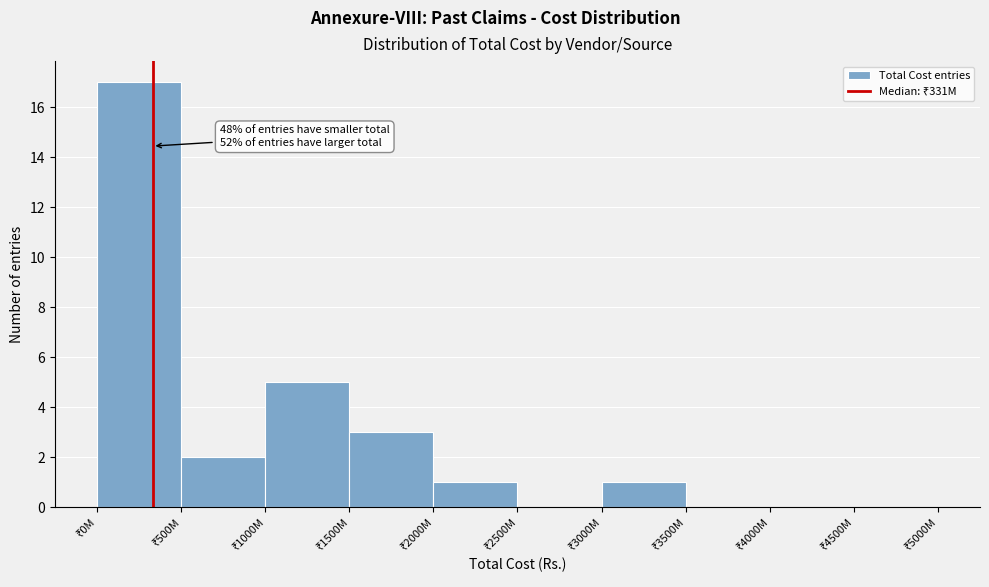

What is the sum of all values?

29